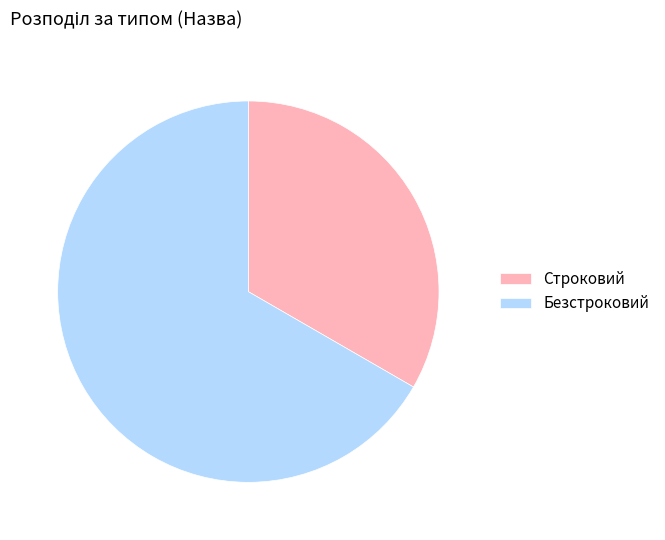

Which category accounts for the majority?

Безстроковий